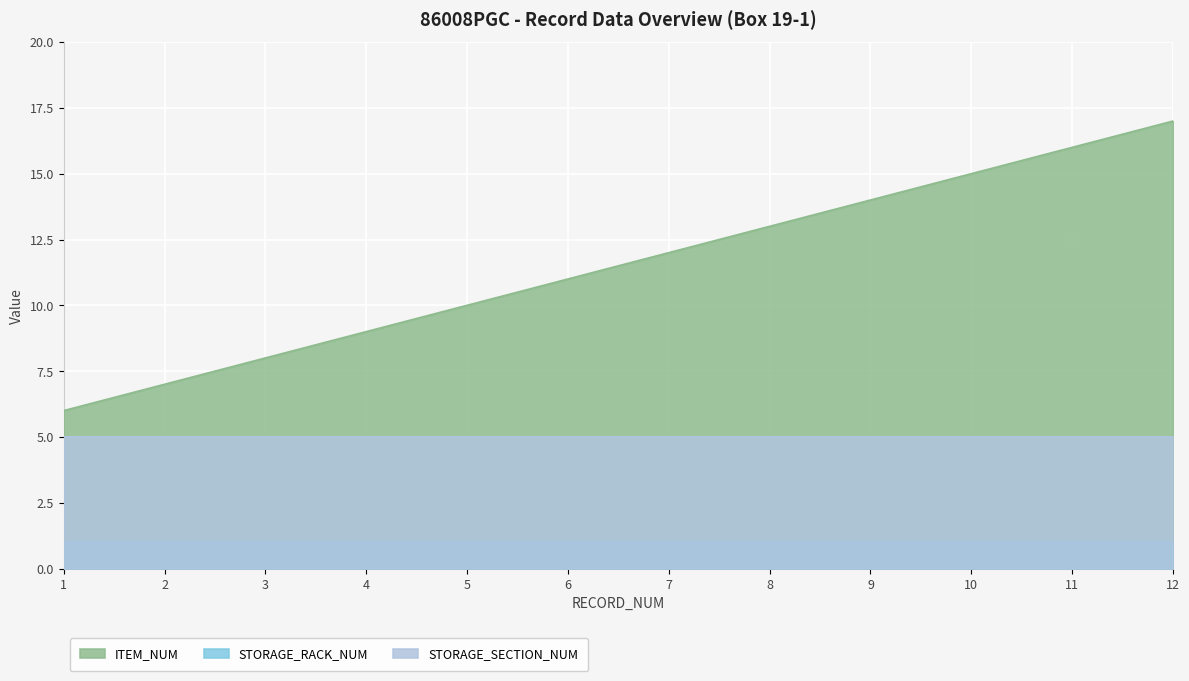

True or false: STORAGE_RACK_NUM and ITEM_NUM cross at least once.

False